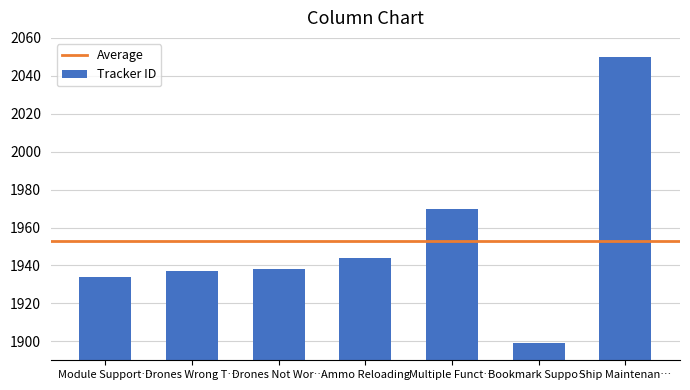

Does the chart contain any negative values?

No